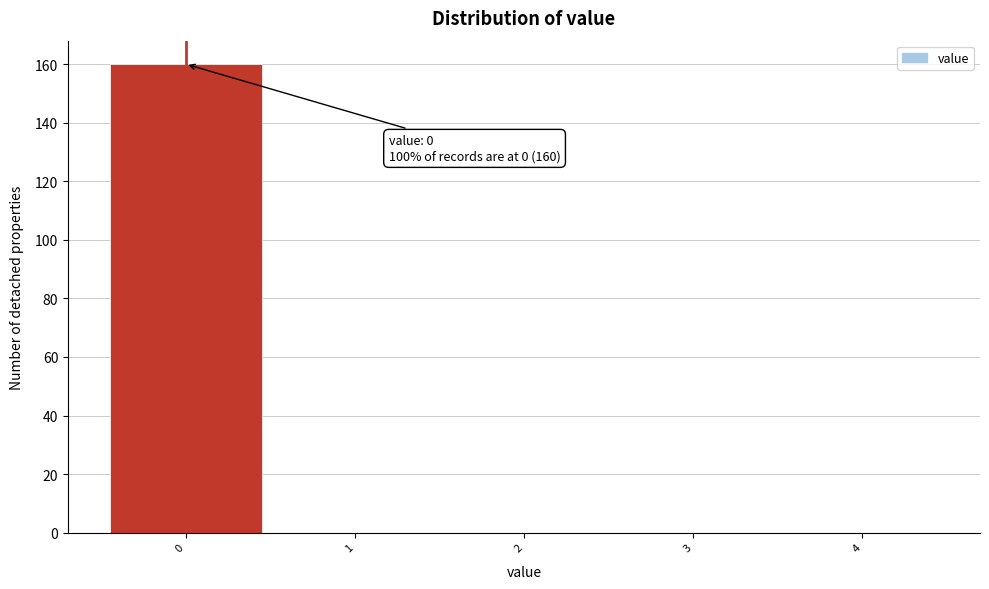

Over which range of the x-axis is the bar tallest?

-0.5 to 0.5